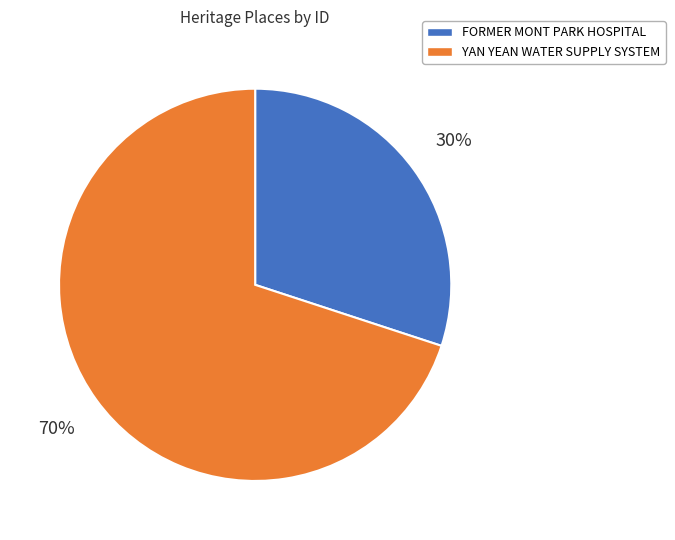

How many slices are in this pie chart?

2